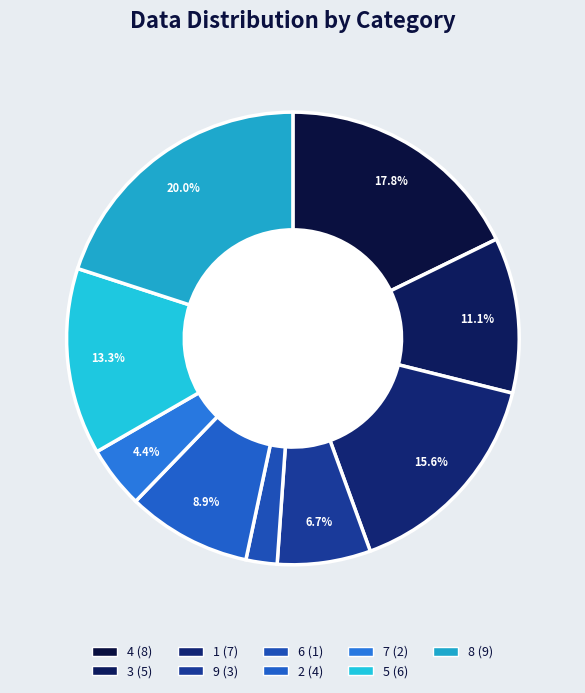

What is the smallest slice in the pie chart?

6